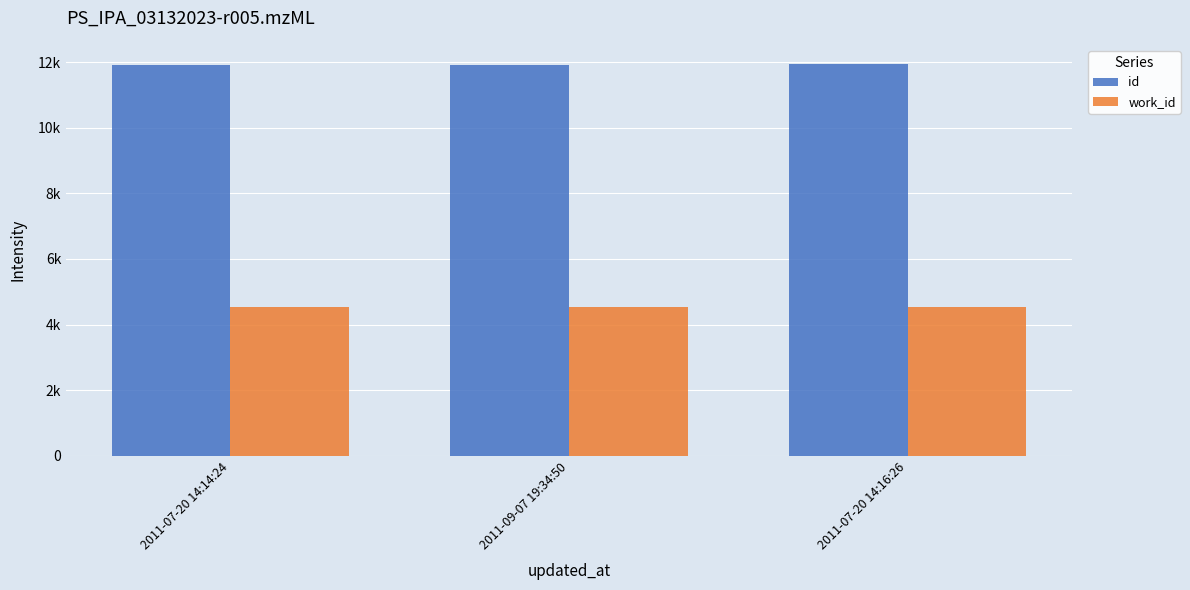

Reading left to right, what are all the values shown in this chart?

id: 11918	11924	11930
work_id: 4532	4532	4534